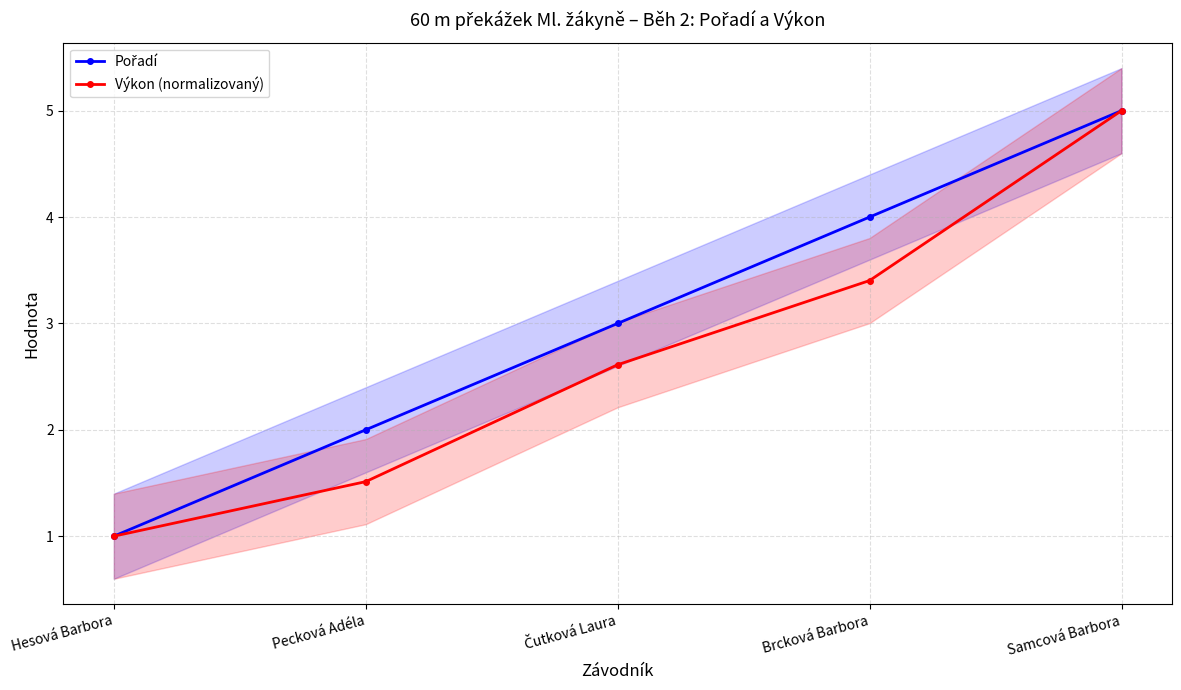

What is the approximate value of Výkon (normalizovaný) at Brcková Barbora?

3.4